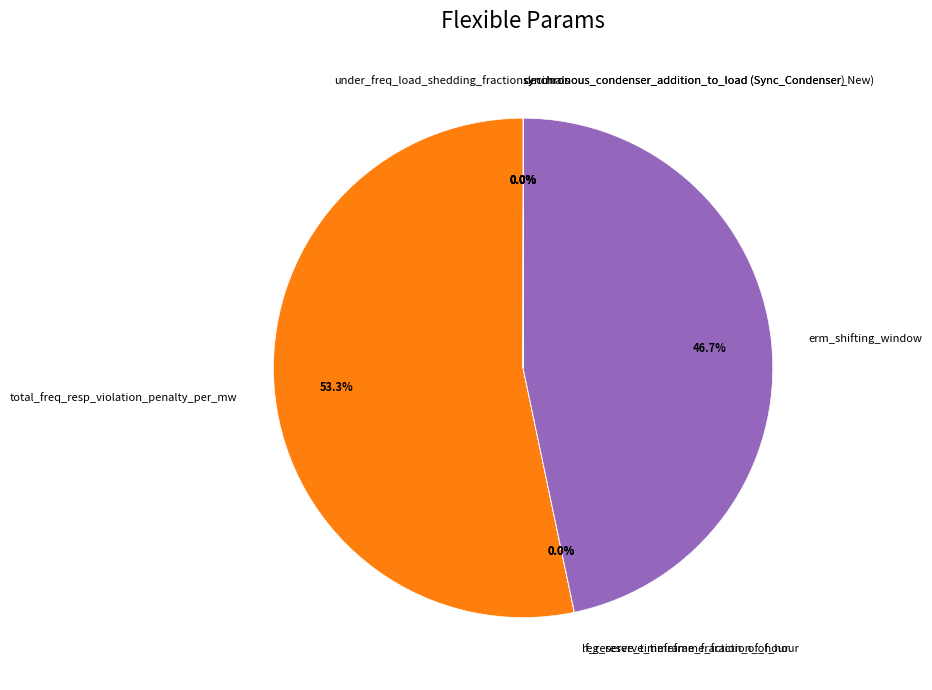

What is the largest slice in the pie chart?

total_freq_resp_violation_penalty_per_mw